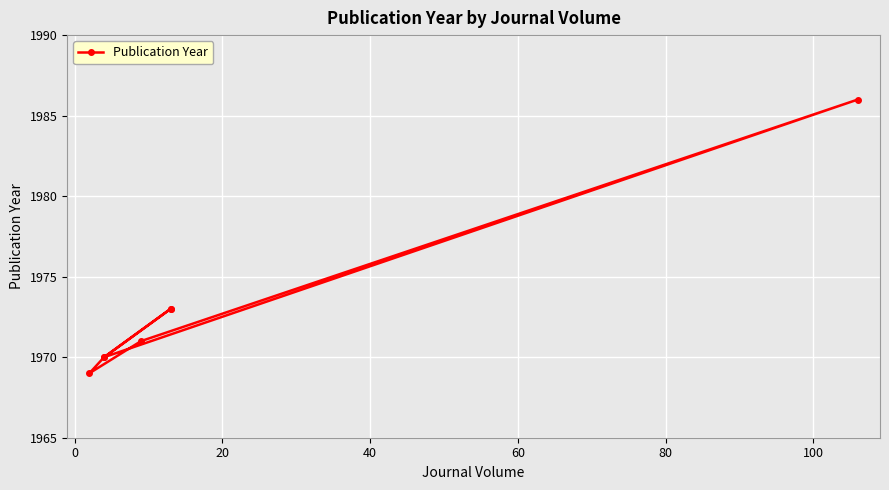

How many points are higher than both their immediate neighbors (excluding endpoints)?

1